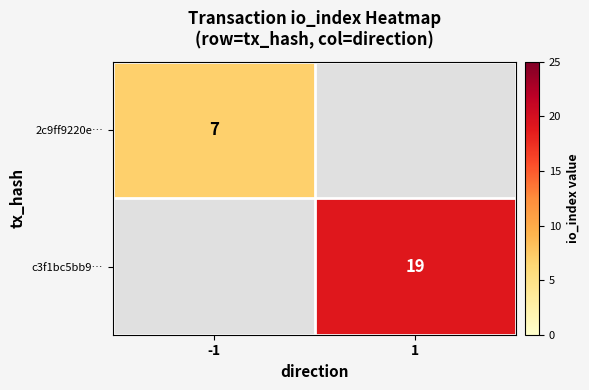

Is it true that c3f1bc5bb9… equals 19 at 1?

True